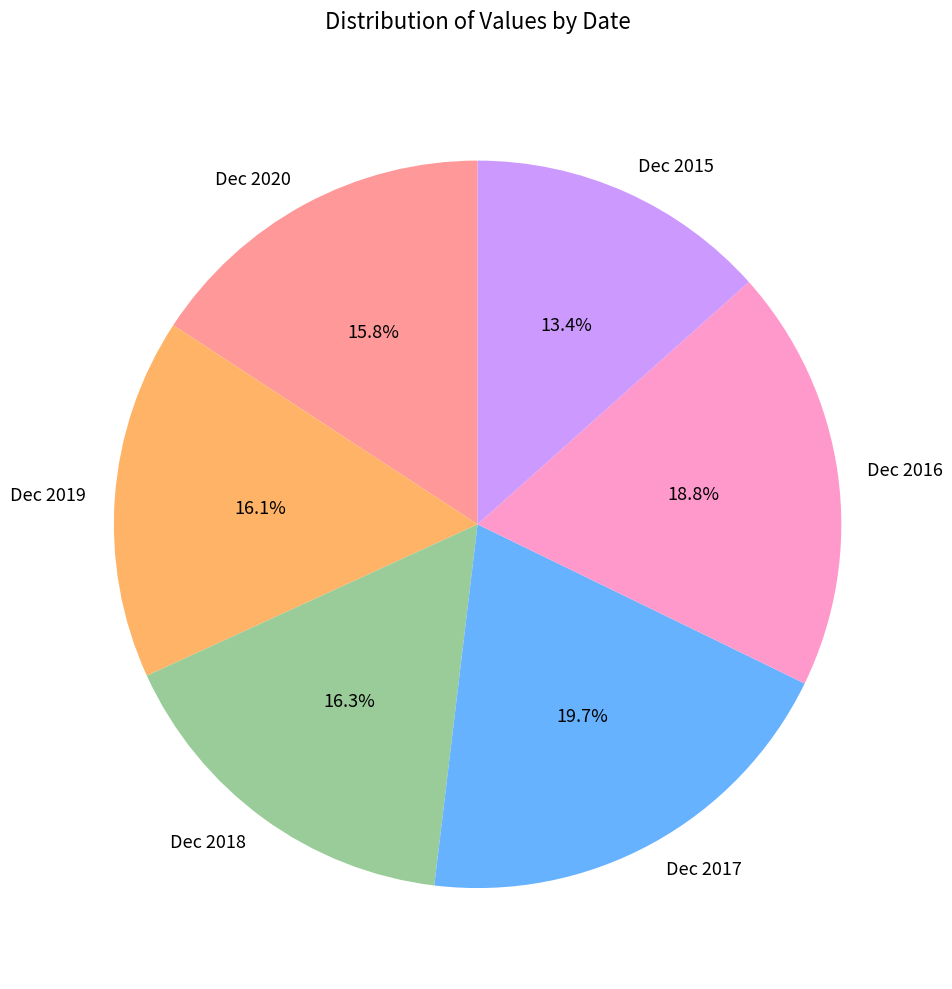

Which category has the smallest portion of the pie?

Dec 2015